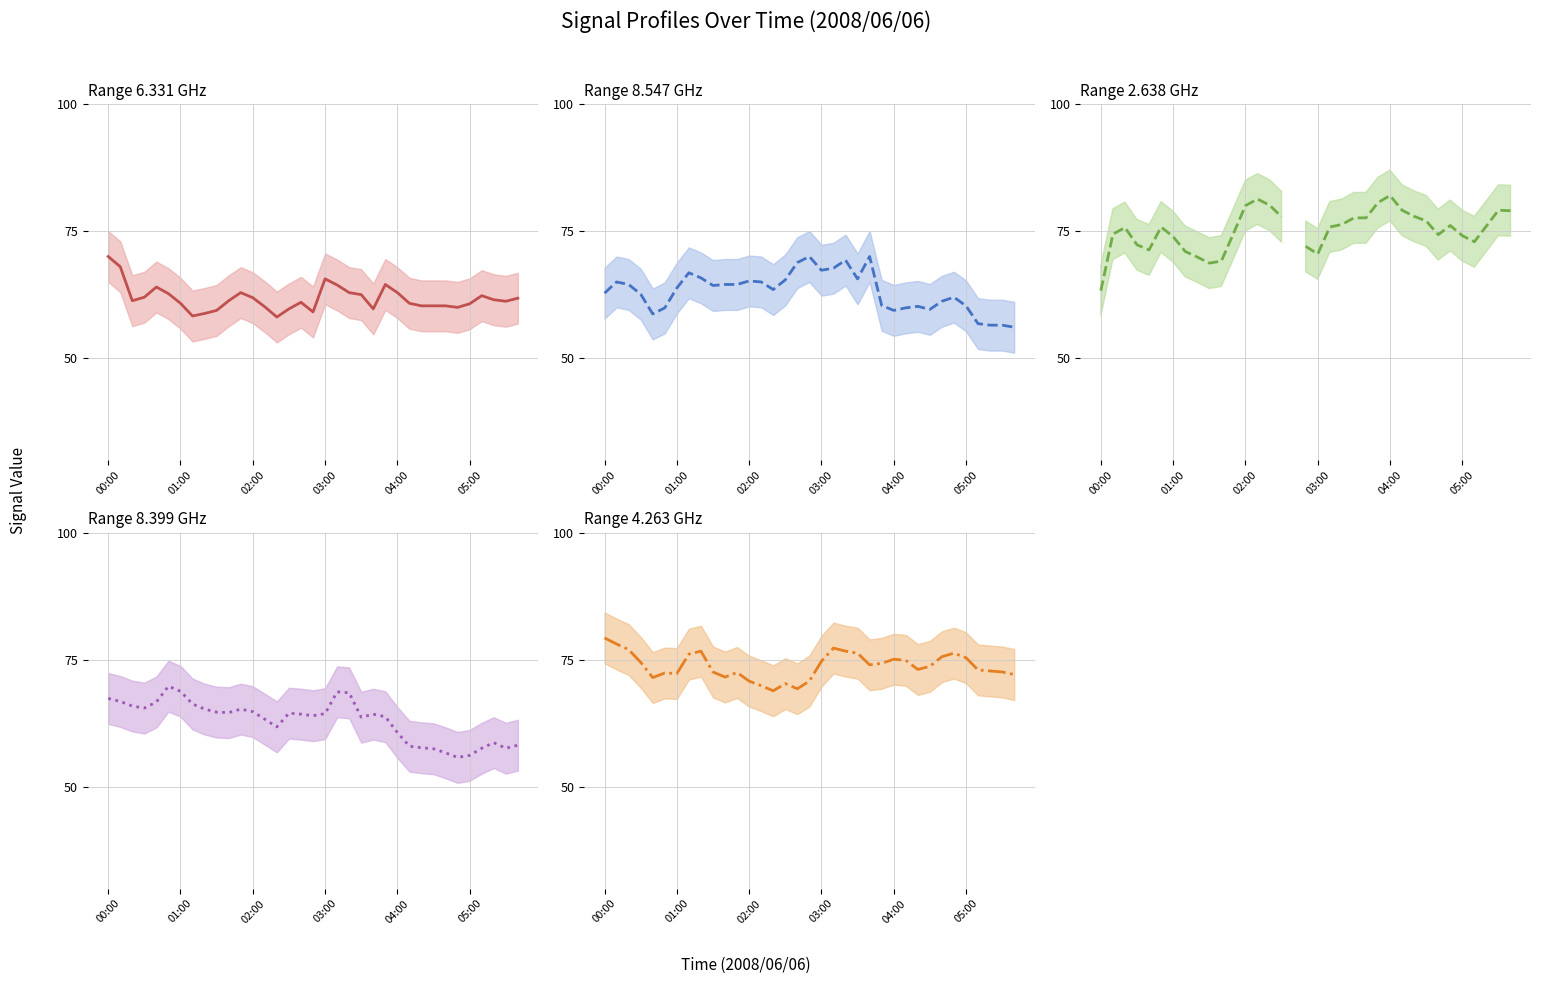

True or false: 4.263 has more than 0 interior local peaks.

True